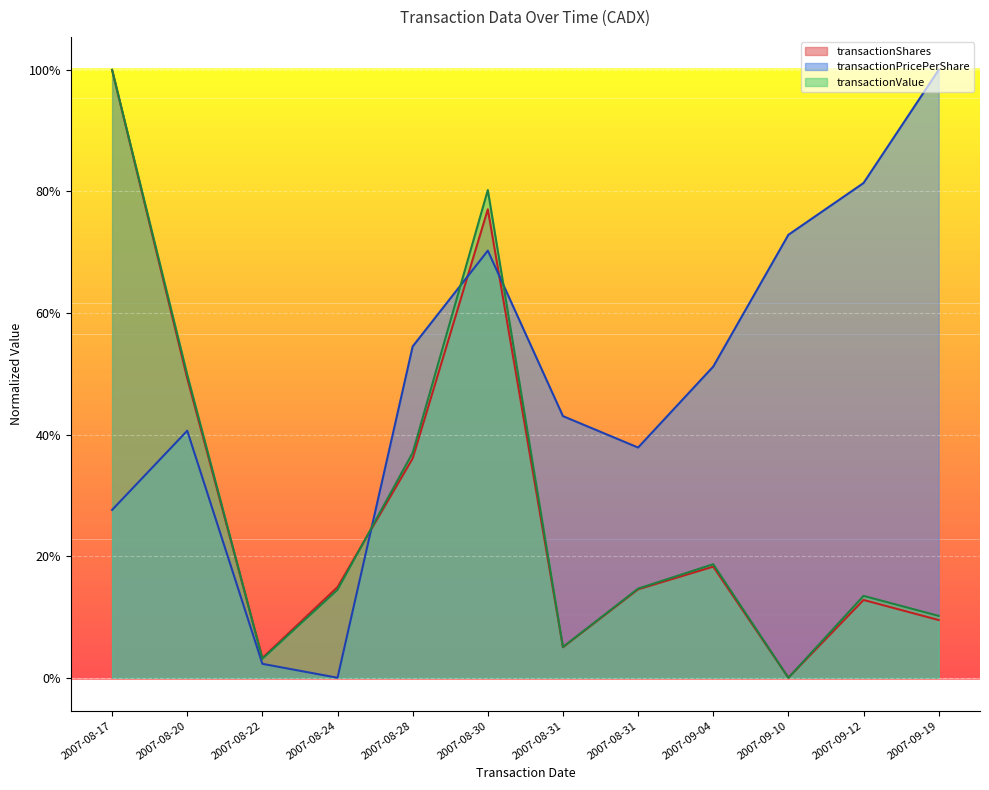

Reading right to left, transcribe all the data shown in this chart.

transactionShares: 2007-09-19=0.1	2007-09-12=0.1	2007-09-10=0.0	2007-09-04=0.2	2007-08-31=0.1	2007-08-31=0.1	2007-08-30=0.8	2007-08-28=0.4	2007-08-24=0.1	2007-08-22=0.0	2007-08-20=0.5	2007-08-17=1.0
transactionPricePerShare: 2007-09-19=1.0	2007-09-12=0.8	2007-09-10=0.7	2007-09-04=0.5	2007-08-31=0.4	2007-08-31=0.4	2007-08-30=0.7	2007-08-28=0.5	2007-08-24=0.0	2007-08-22=0.0	2007-08-20=0.4	2007-08-17=0.3
transactionValue: 2007-09-19=0.1	2007-09-12=0.1	2007-09-10=0.0	2007-09-04=0.2	2007-08-31=0.1	2007-08-31=0.1	2007-08-30=0.8	2007-08-28=0.4	2007-08-24=0.1	2007-08-22=0.0	2007-08-20=0.5	2007-08-17=1.0